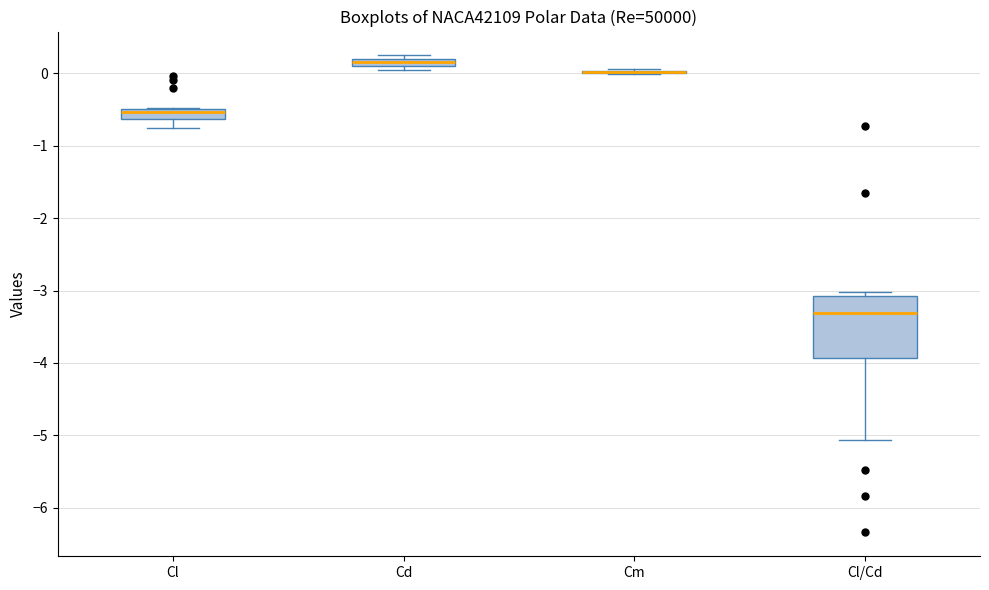

Comparing the boxes themselves (not the whiskers), which one is the tallest?

Cl/Cd